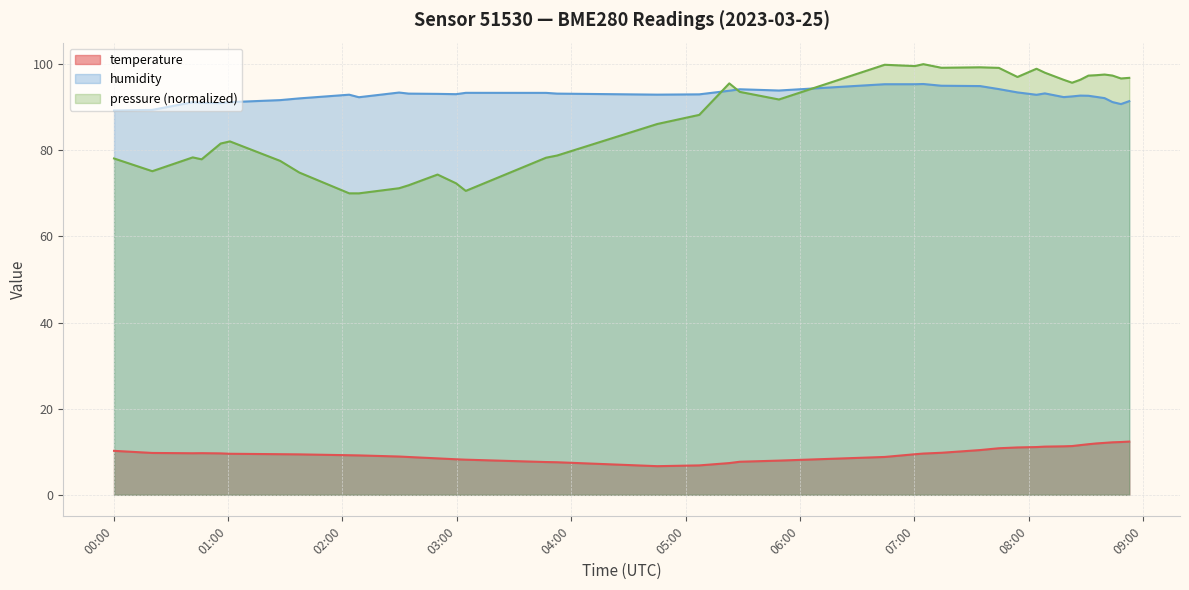

Which series has the widest spread of values?

pressure (normalized)